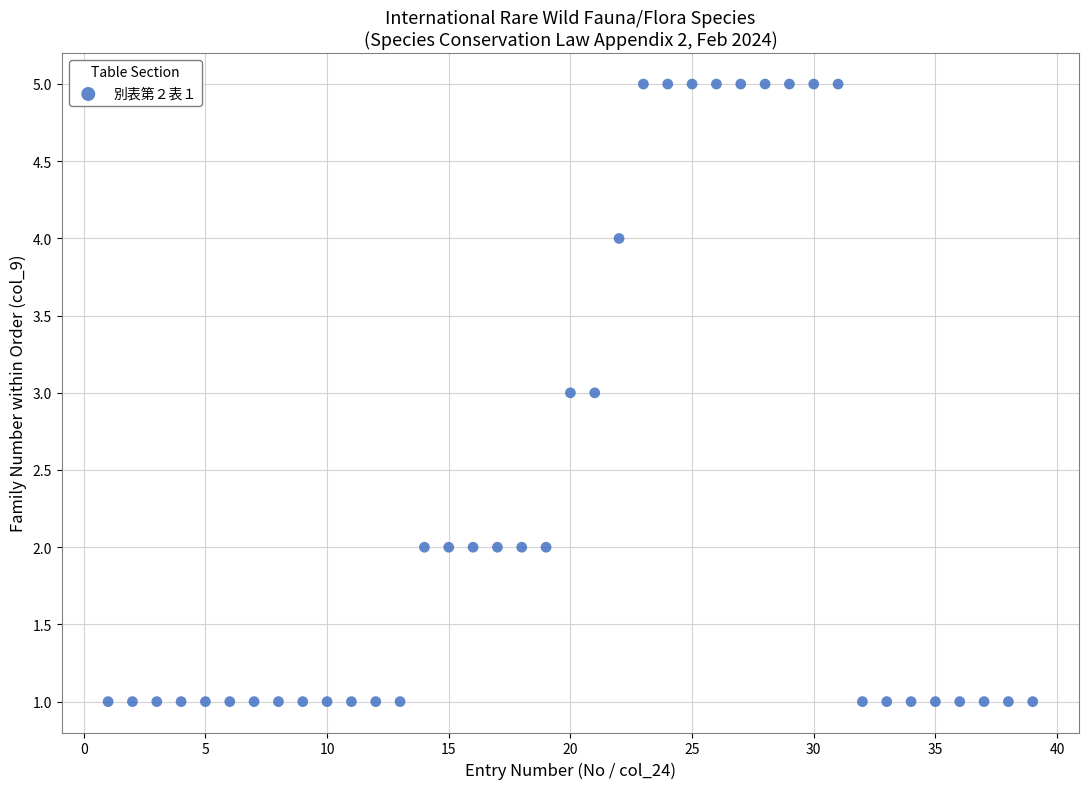

What is the range of X values (max minus min)?

38